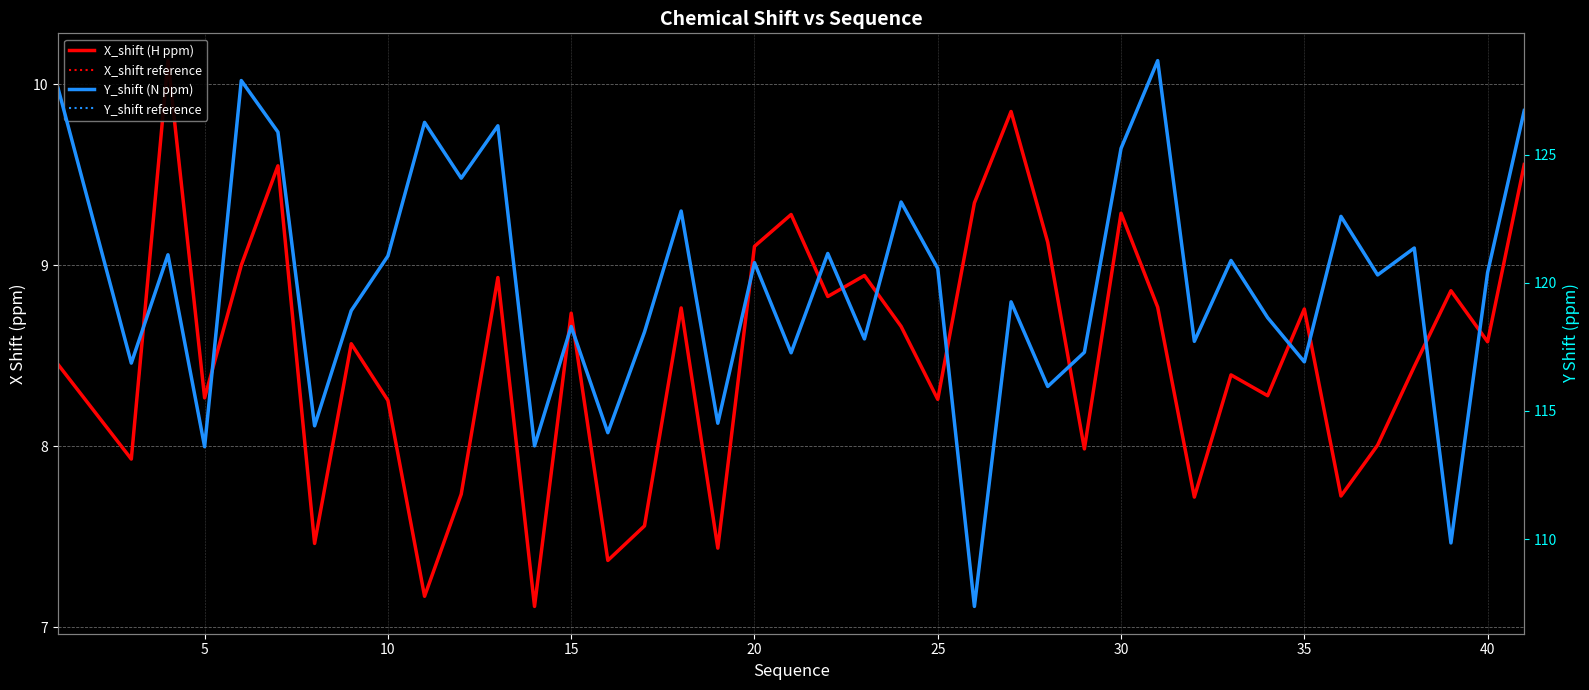

True or false: Y_shift (N ppm) and Y_shift reference cross at least once.

False